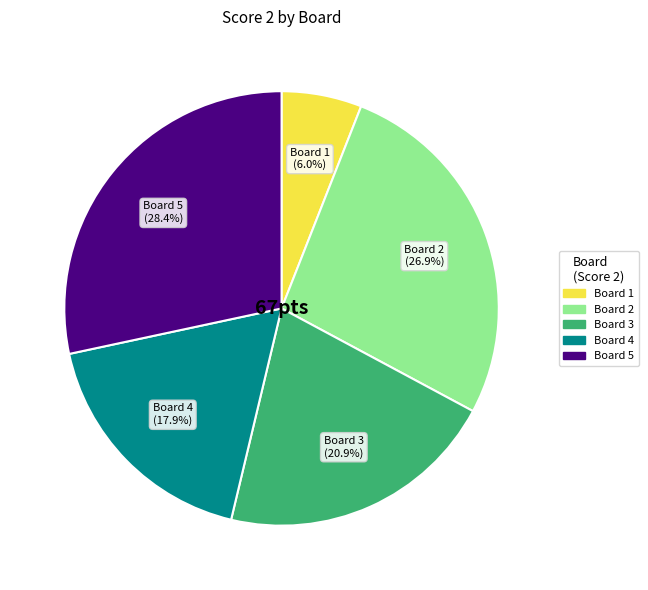

Is there a majority slice in this chart?

No